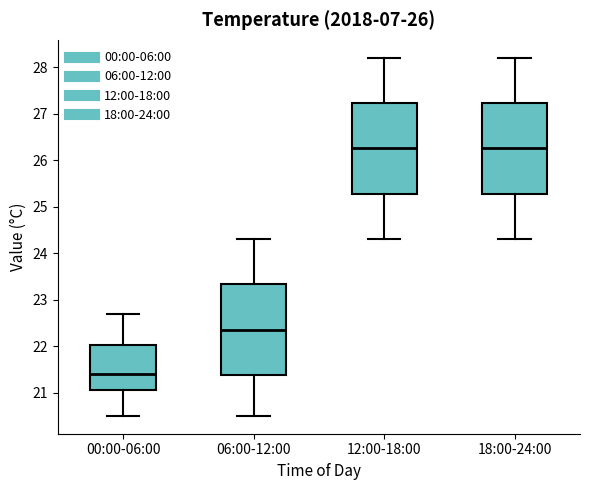

Which box's median line is the lowest?

00:00-06:00